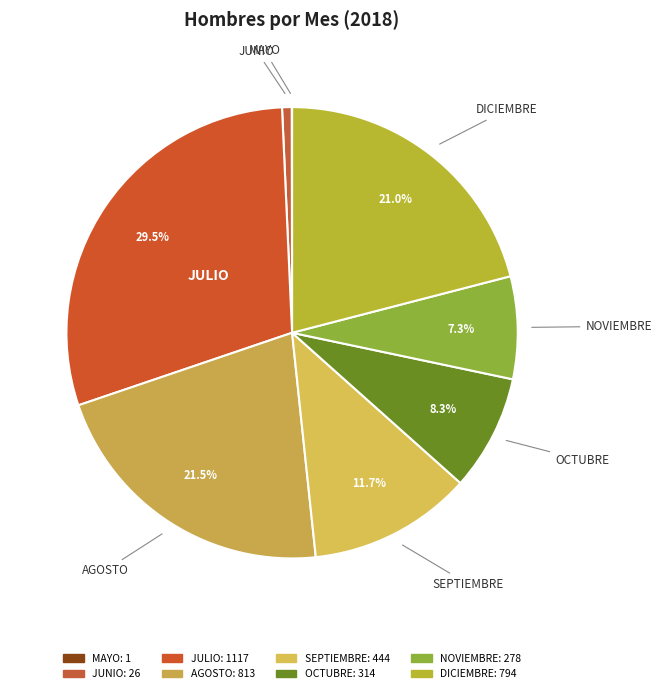

What is the change in value from MAYO to NOVIEMBRE?

+277